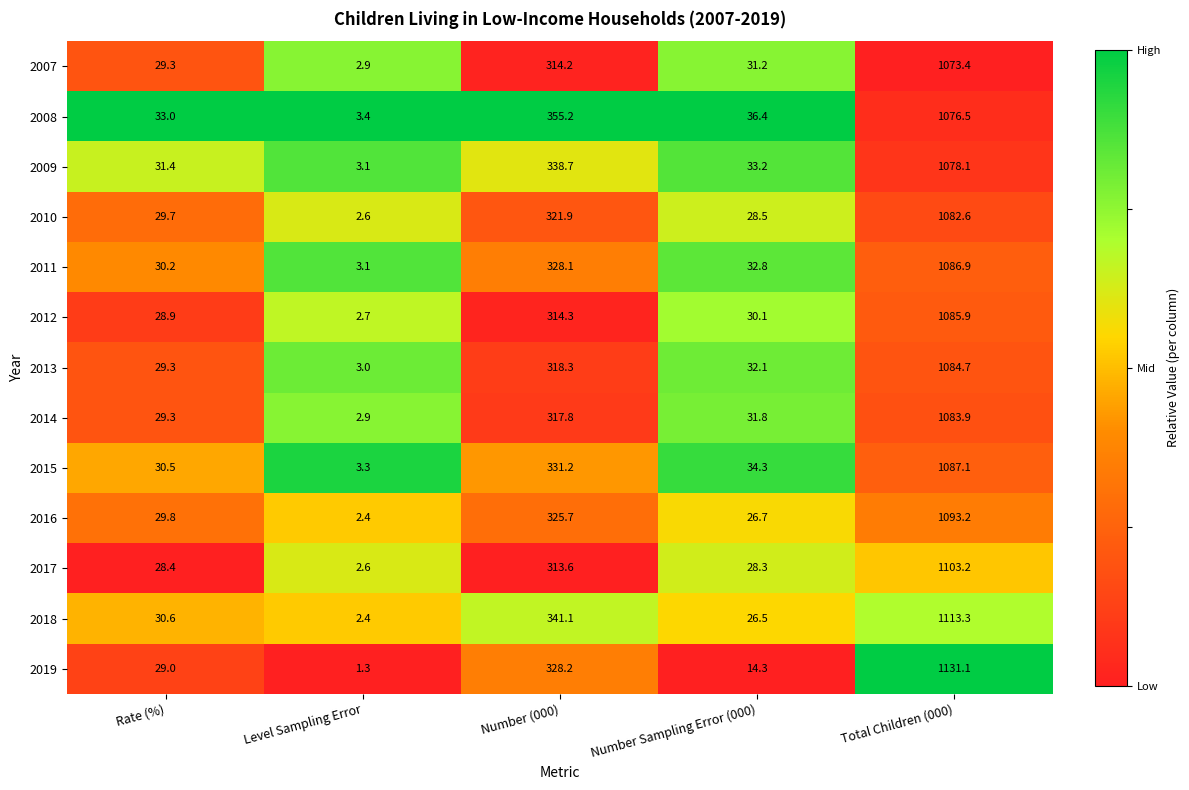

What is the difference between the 2018 values at Total Children (000) and Rate (%)?

1082.7